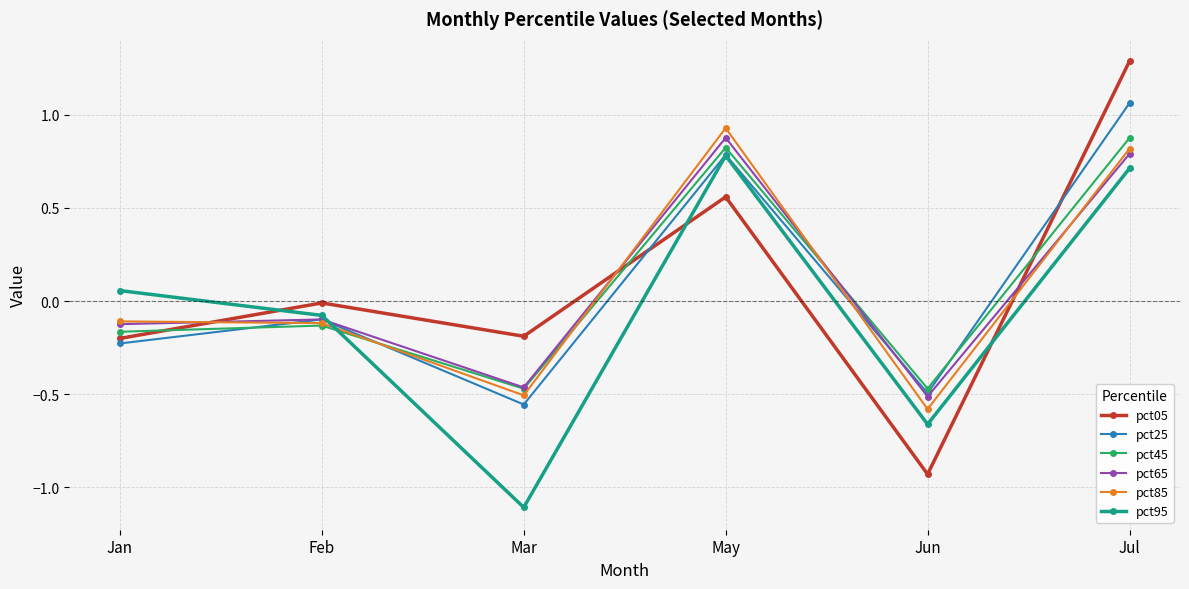

What is the difference between the highest and lowest values at Jan?

0.3